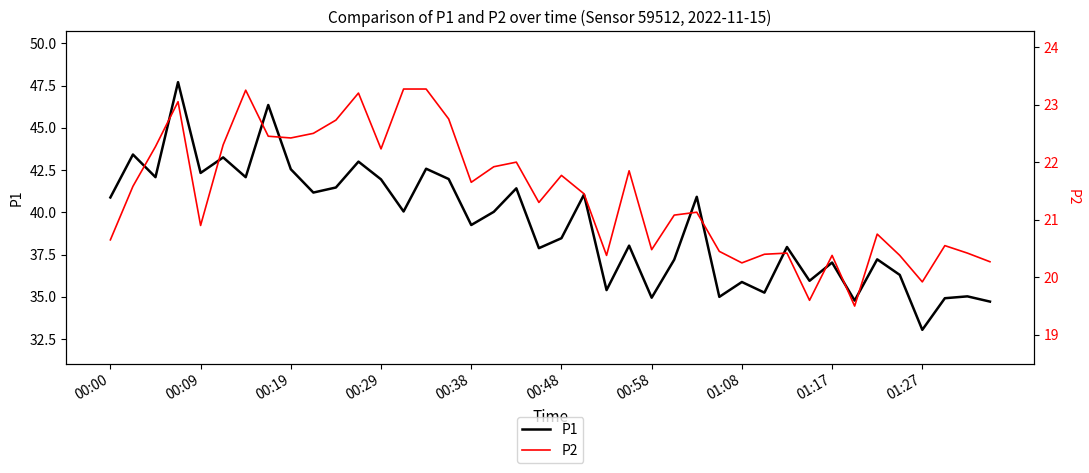

What is the total value across all series at 35?

56.7